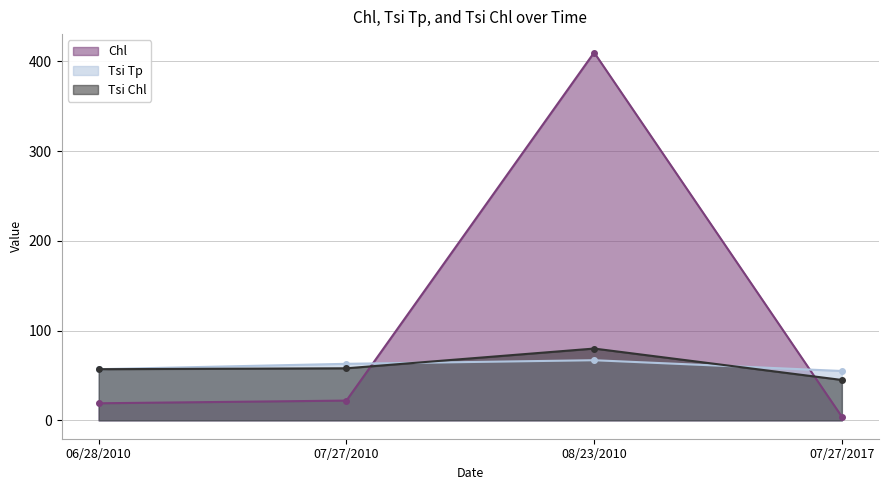

Which series has the widest spread of values?

Chl